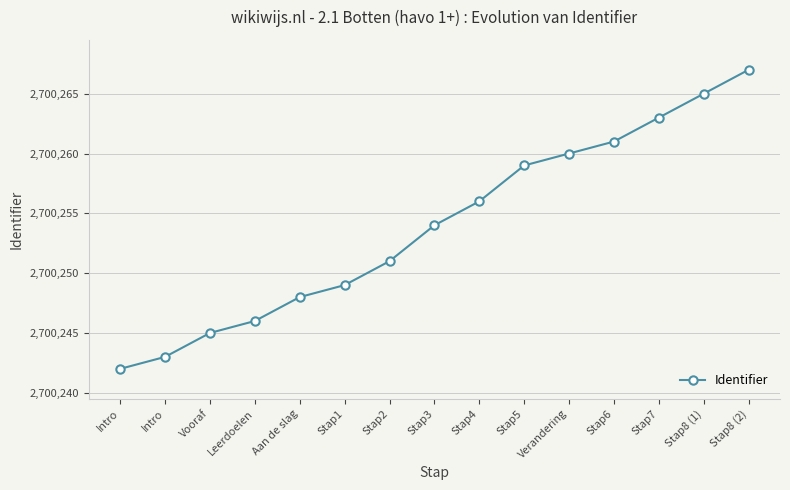

What is the sum of the values at Stap8 (1) and Stap2?

5400516